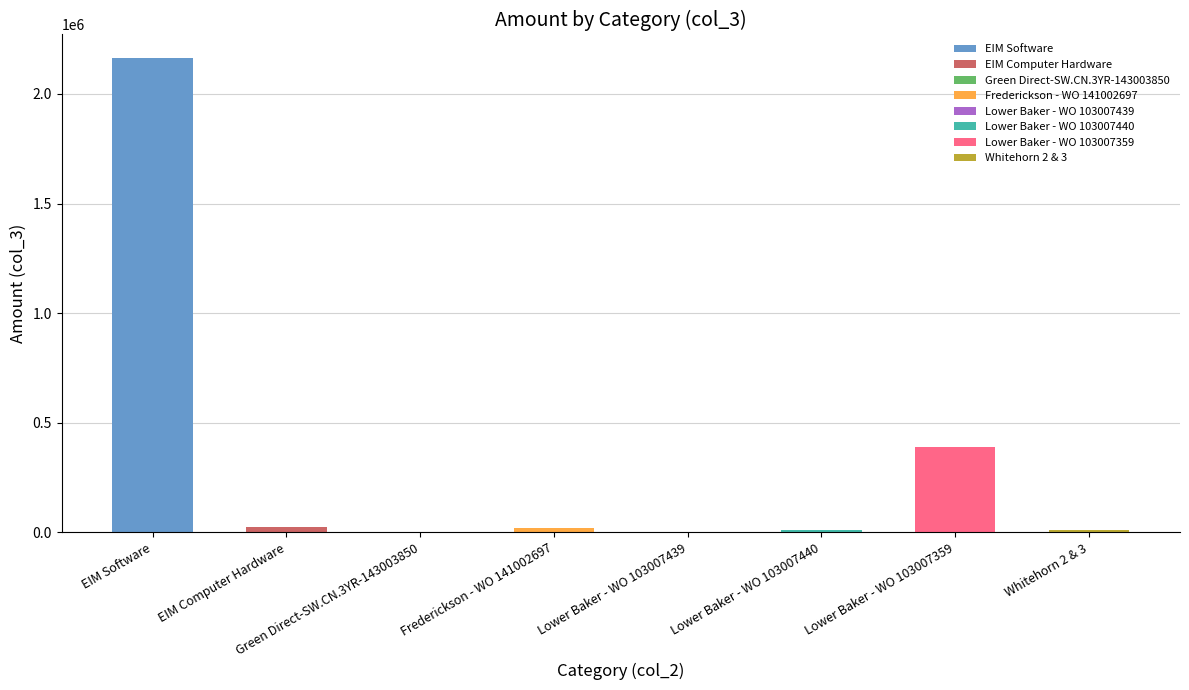

Which label corresponds to the largest value in the chart?

EIM Software